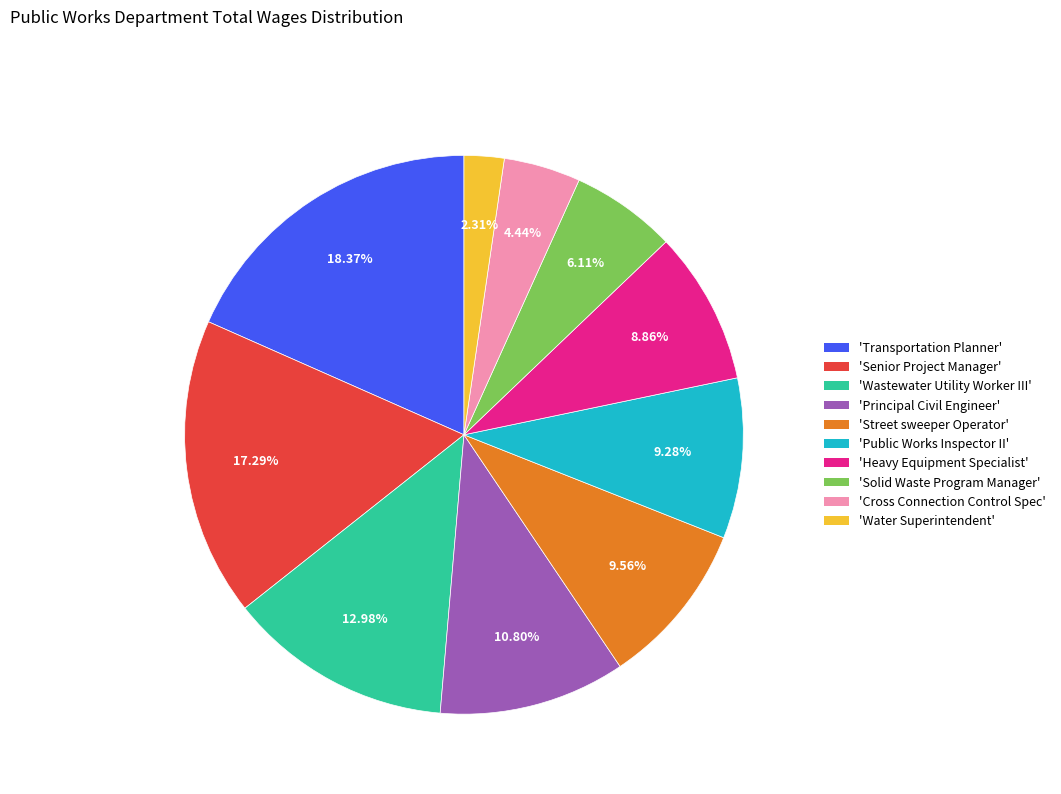

What is the ratio of the value at 'Transportation Planner' to the value at 'Cross Connection Control Spec'?

4.1